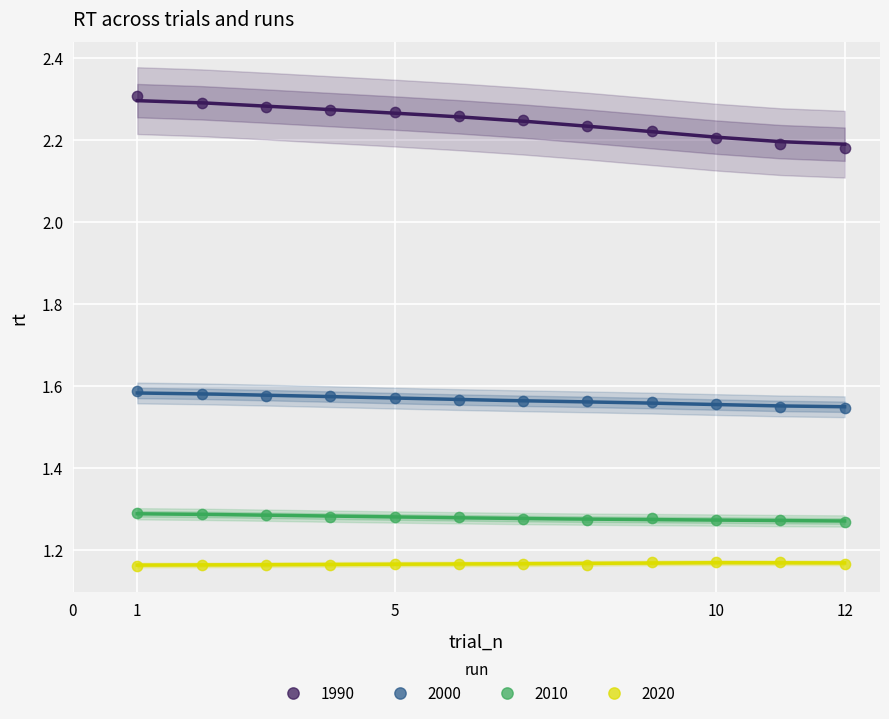

Which series has the largest Y range (max minus min)?

1990